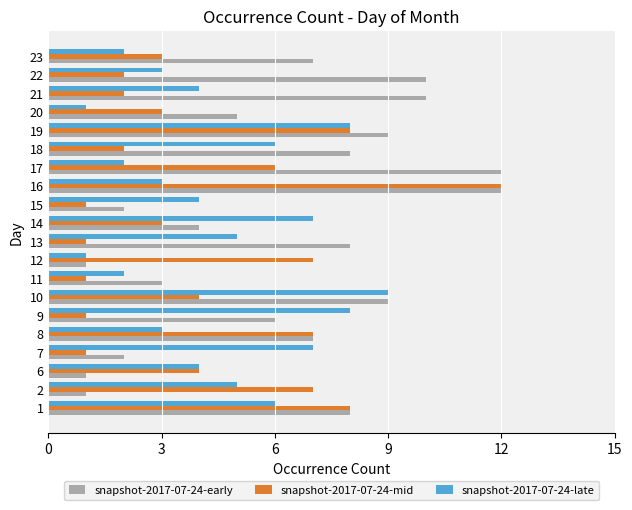

The snapshot-2017-07-24-mid series shows 11 at 8. True or false?

False